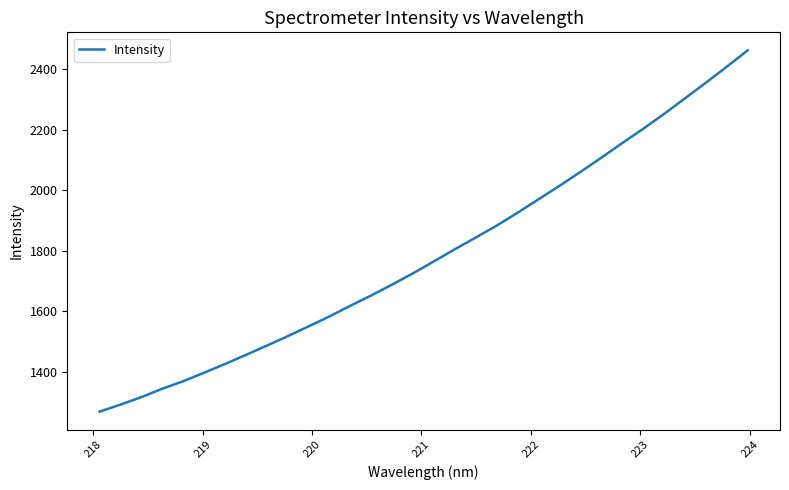

What is the greatest value displayed?

2462.2